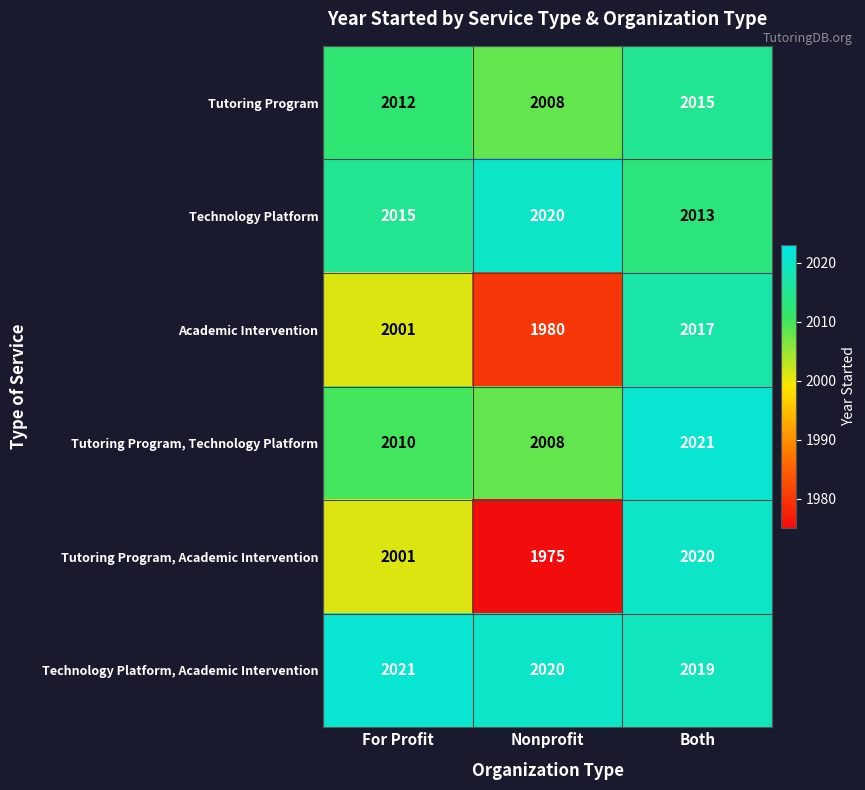

Between For Profit and Both, which series saw the biggest shift?

Tutoring Program, Academic Intervention